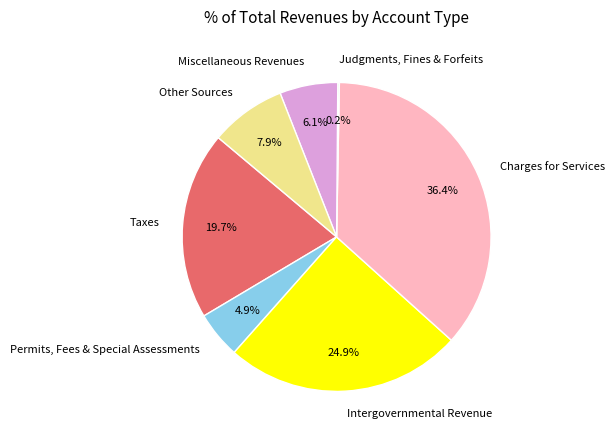

What is the largest slice in the pie chart?

Charges for Services